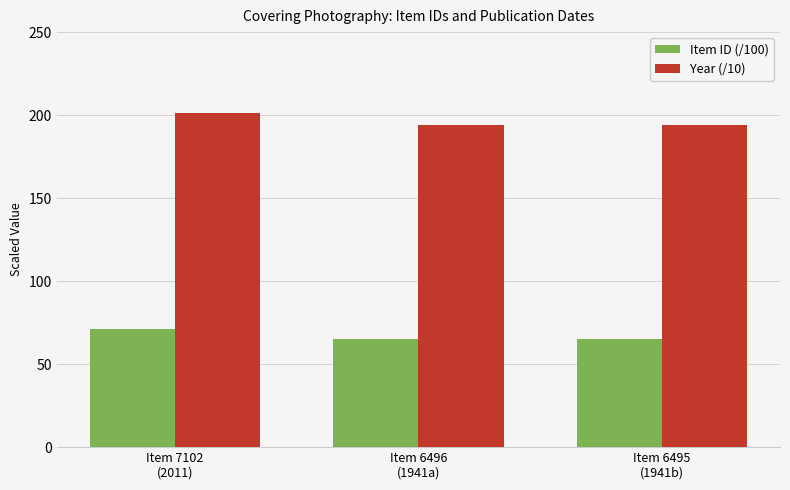

What are all the series names shown in the legend?

Item ID (/100), Year (/10)